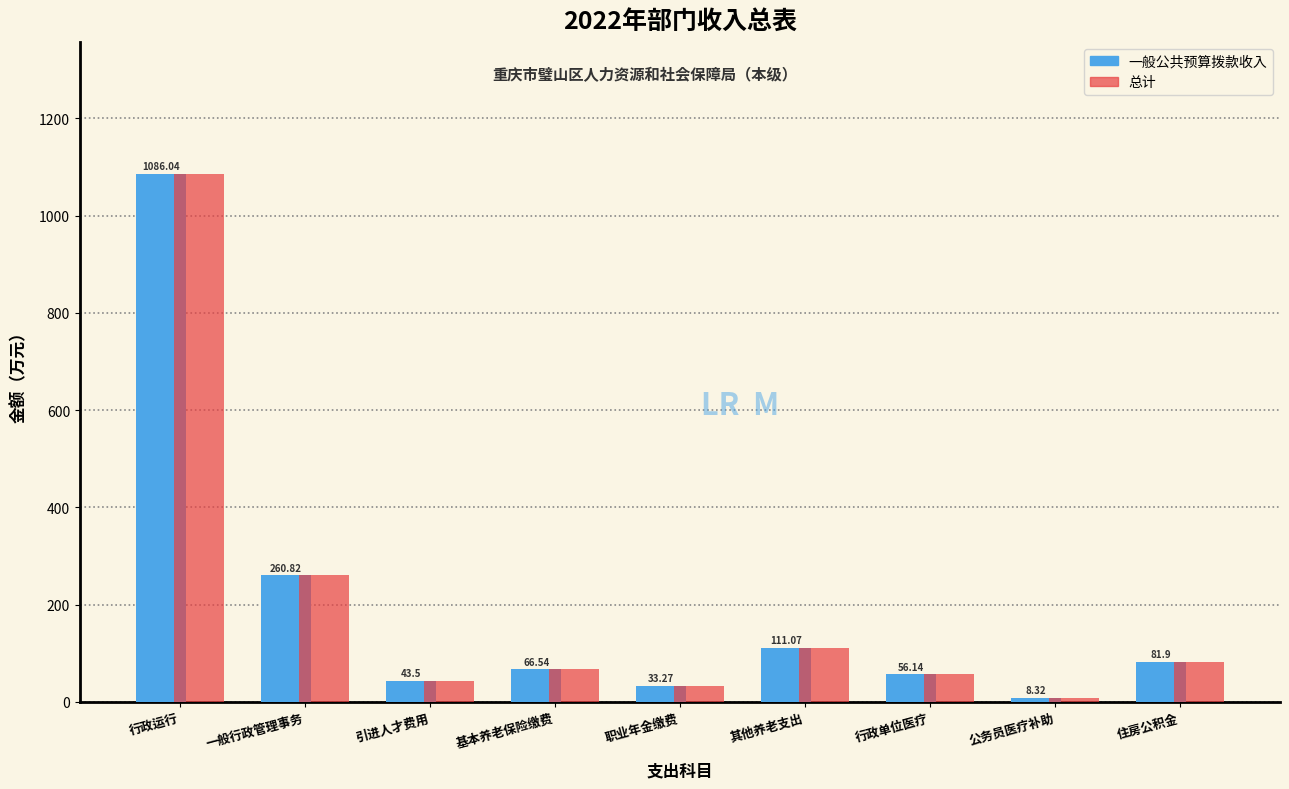

What is the total value across all series at 行政运行?

2172.1